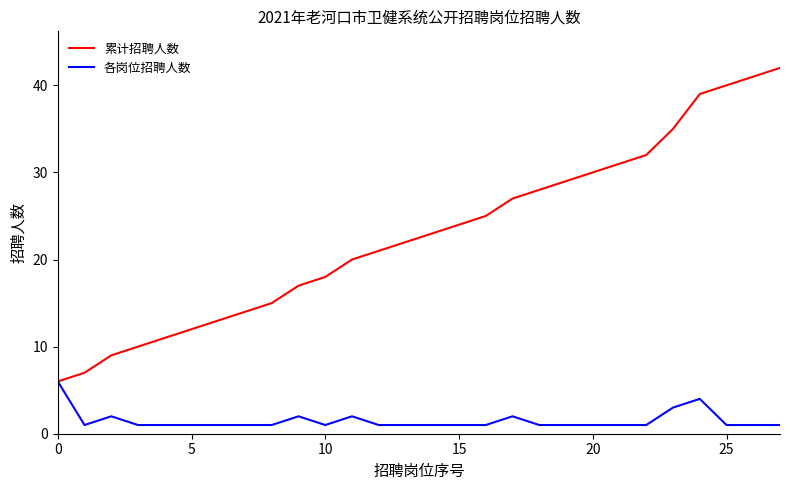

Rank the series by their maximum value, from lowest to highest.

各岗位招聘人数, 累计招聘人数